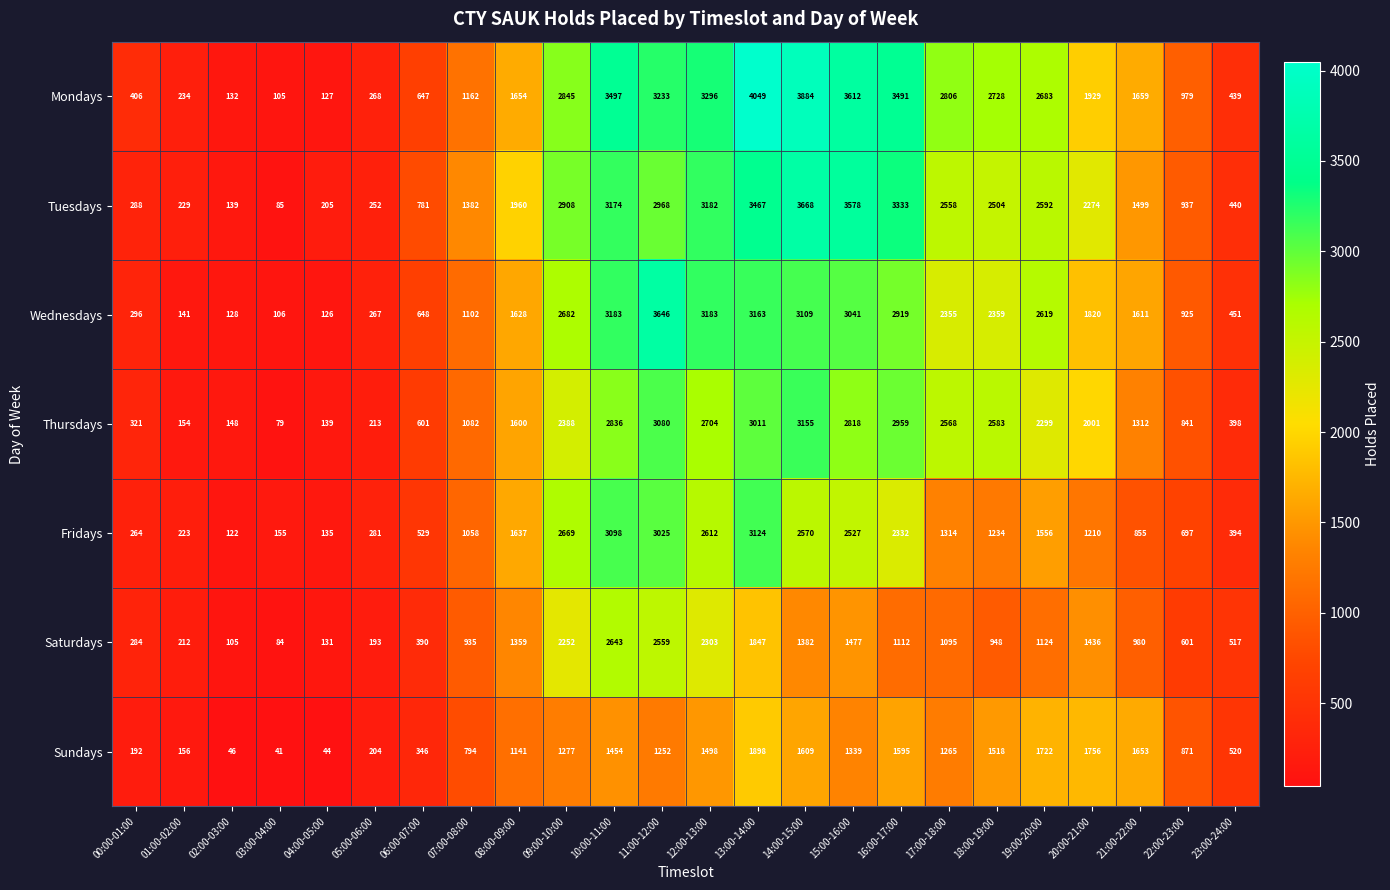

What is the highest value of the Thursdays series?

3155